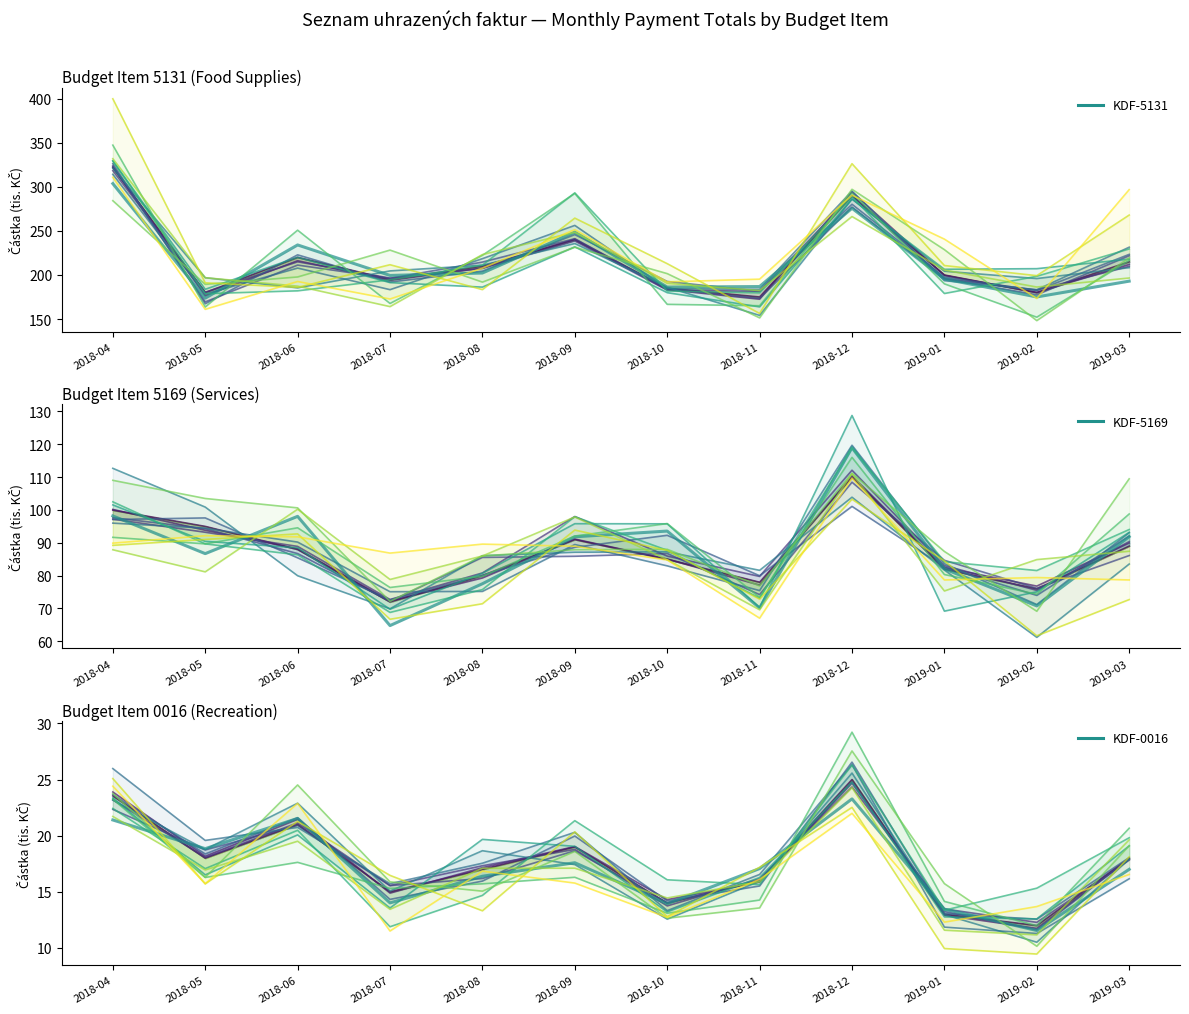

Which series has the largest total across all categories?

KDF-5131